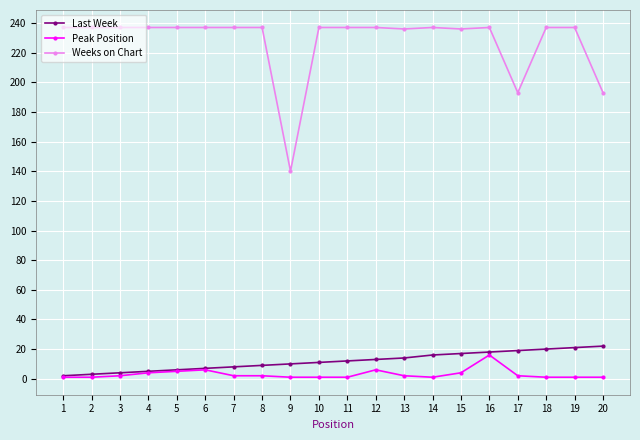

How many lines are shown in the chart?

3